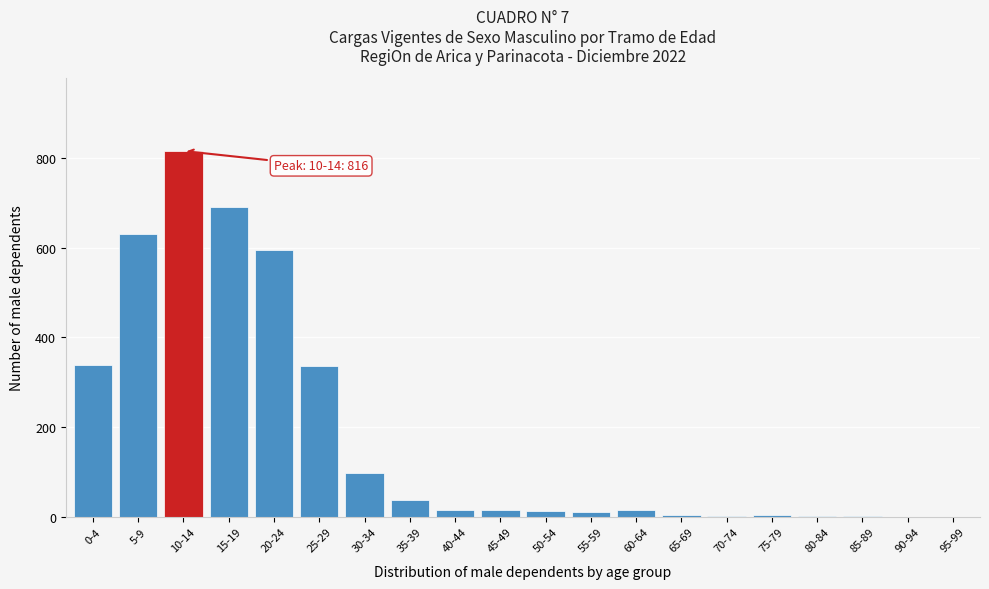

Is it true that the value at 15-19 is 691?

True